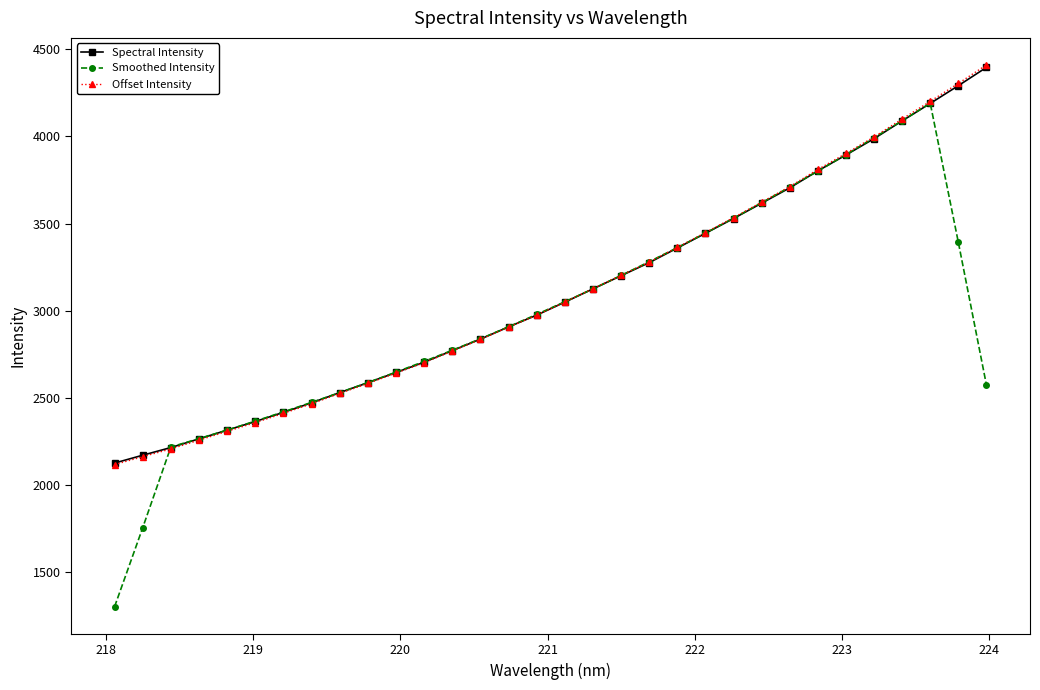

At how many categories does at least one series exceed 1914?

32